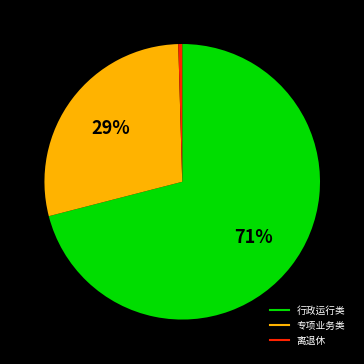

To the nearest percent, what is the average slice percentage?

33%